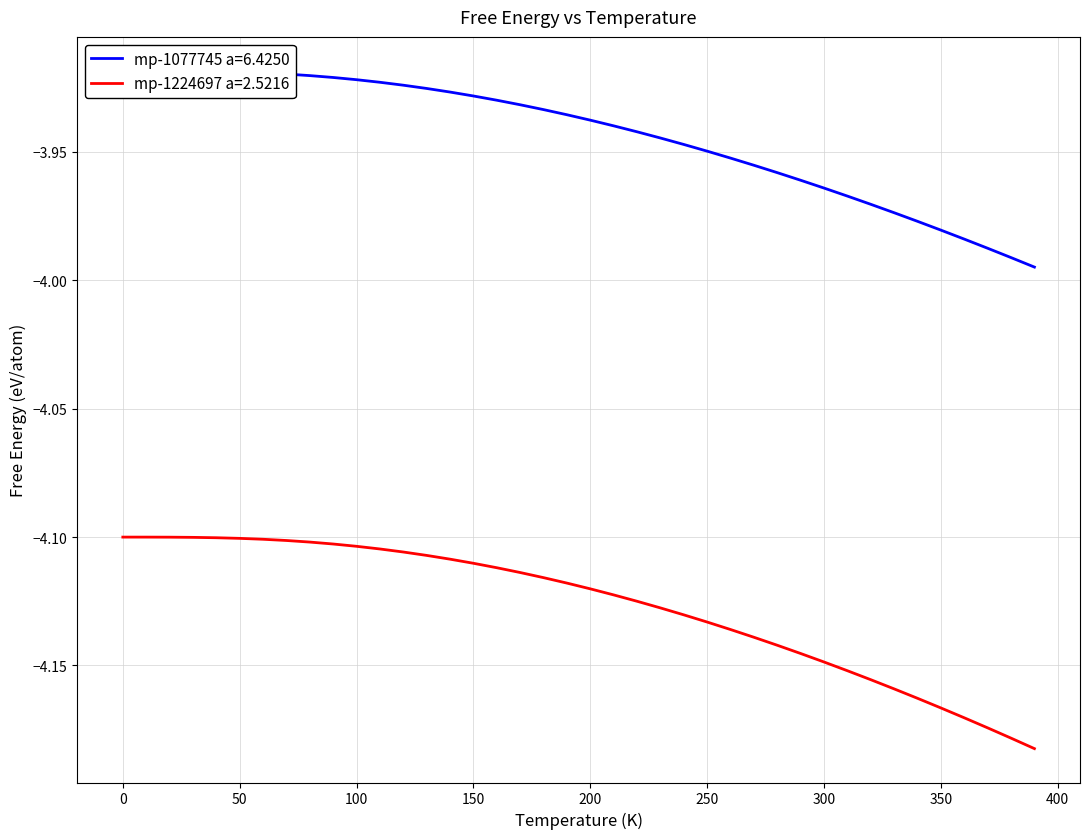

True or false: mp-1077745 a=6.4250 and mp-1224697 a=2.5216 cross at least once.

False